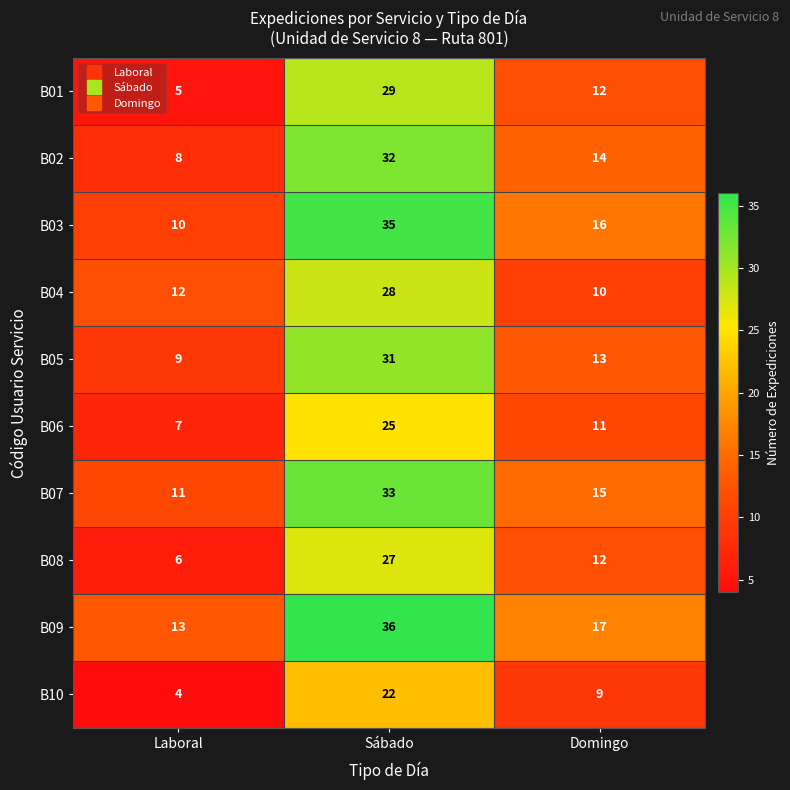

Which category has the highest value across all series?

Sábado